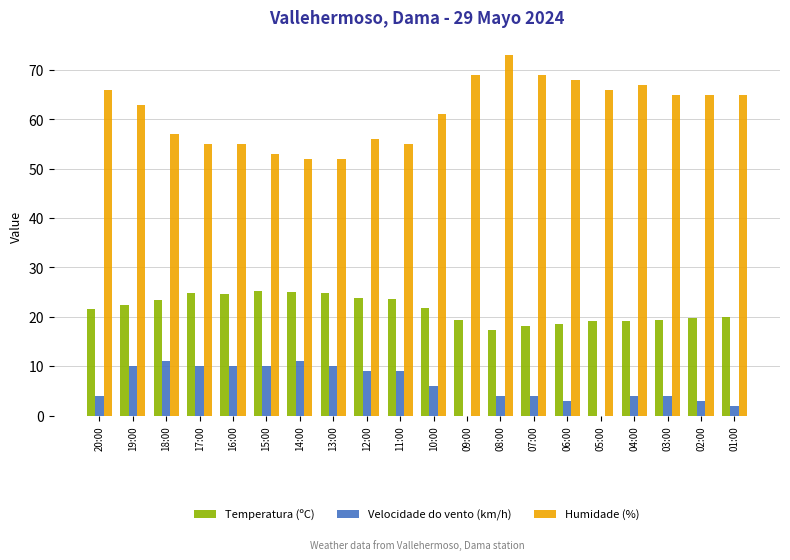

What is the greatest value displayed?

73.0